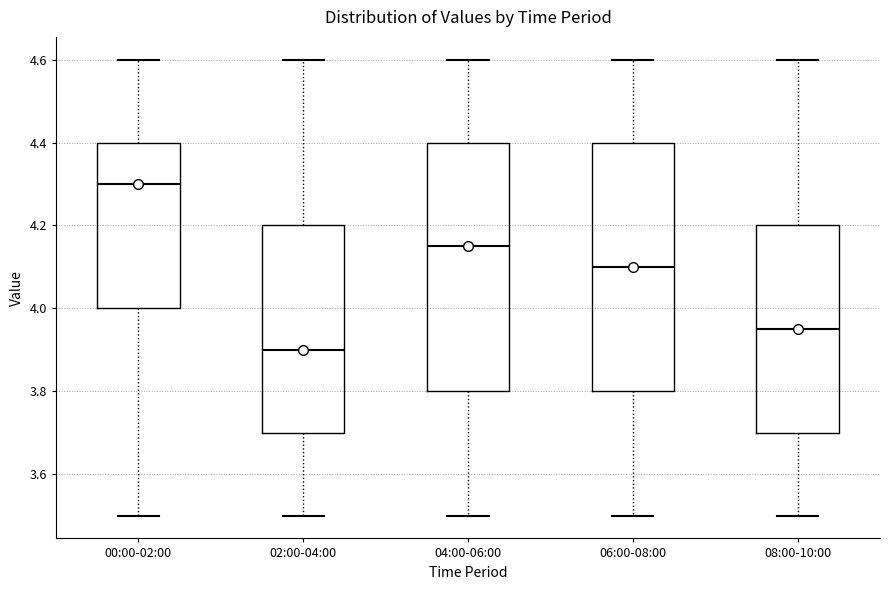

Reading left to right, read every box against the y-axis: the position of its median line, the range the box covers, and the ends of its whiskers. The values are not printed on the chart, so give them approximately, as read against the axis.

00:00-02:00: median 4.30, box 4.00 to 4.40, whiskers 3.50 to 4.60
02:00-04:00: median 3.90, box 3.70 to 4.20, whiskers 3.50 to 4.60
04:00-06:00: median 4.16, box 3.80 to 4.40, whiskers 3.50 to 4.60
06:00-08:00: median 4.10, box 3.80 to 4.40, whiskers 3.50 to 4.60
08:00-10:00: median 3.96, box 3.70 to 4.20, whiskers 3.50 to 4.60